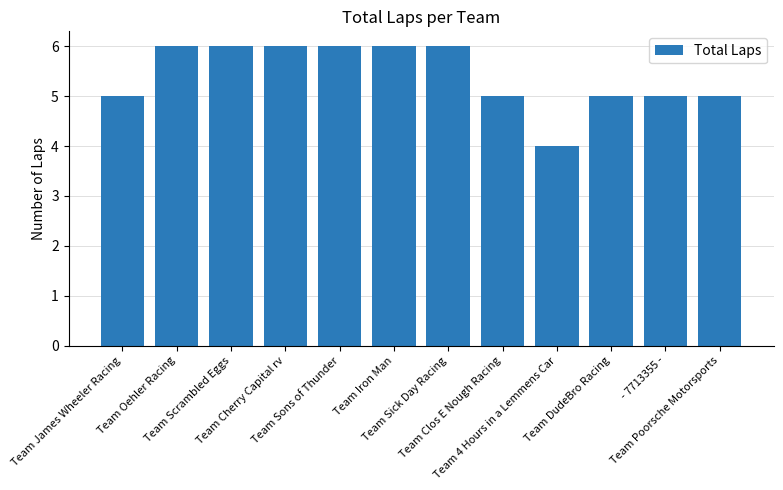

Approximately how many times larger is the value at Team DudeBro Racing compared to Team Sick Day Racing?

0.8